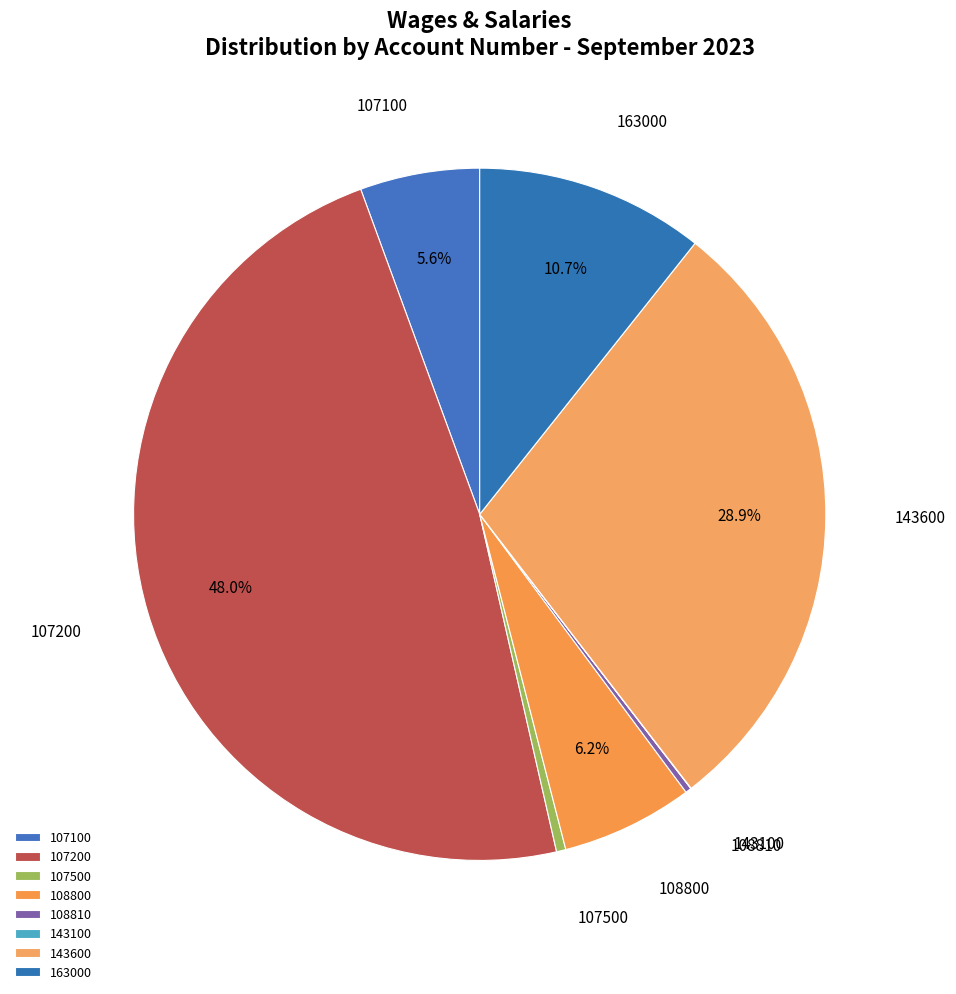

Is it true that 163000 is 18% of the pie?

False